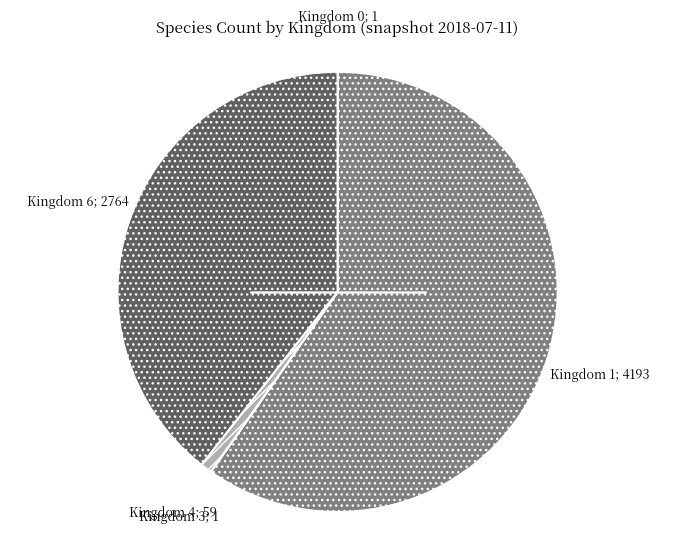

Is there a majority slice in this chart?

Yes